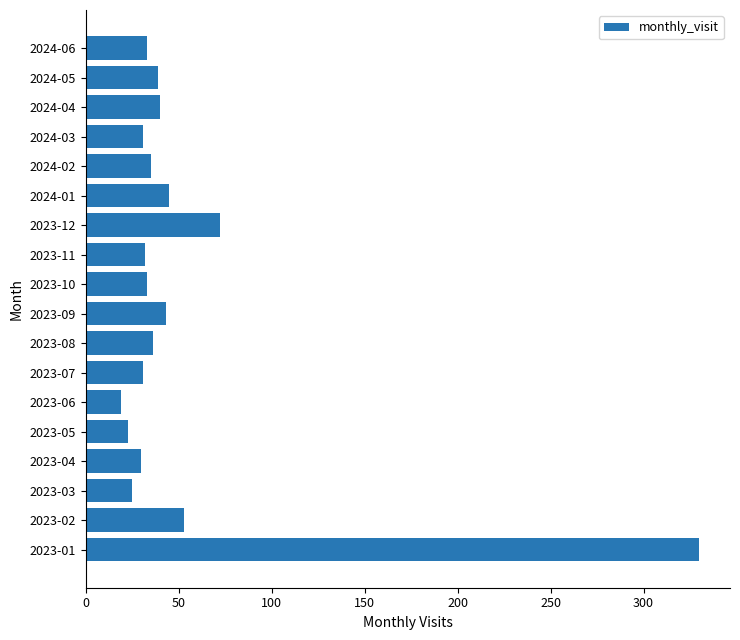

How many categories are shown in the chart?

18